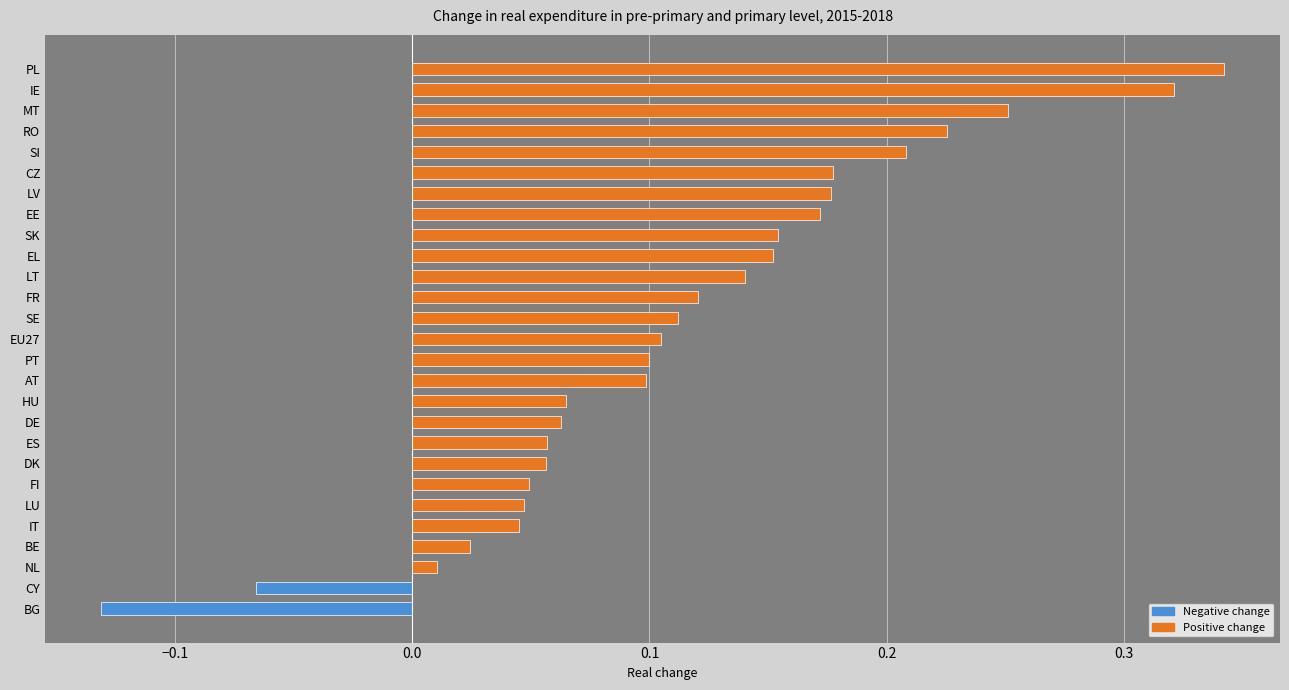

How many distinct data groups are displayed?

1